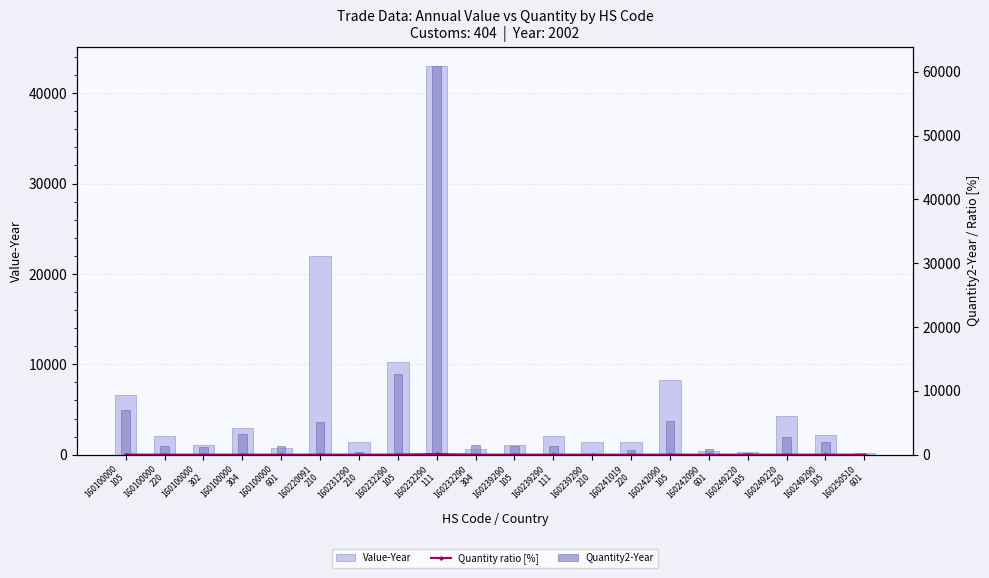

Which label corresponds to the largest value in the chart?

160232290
111